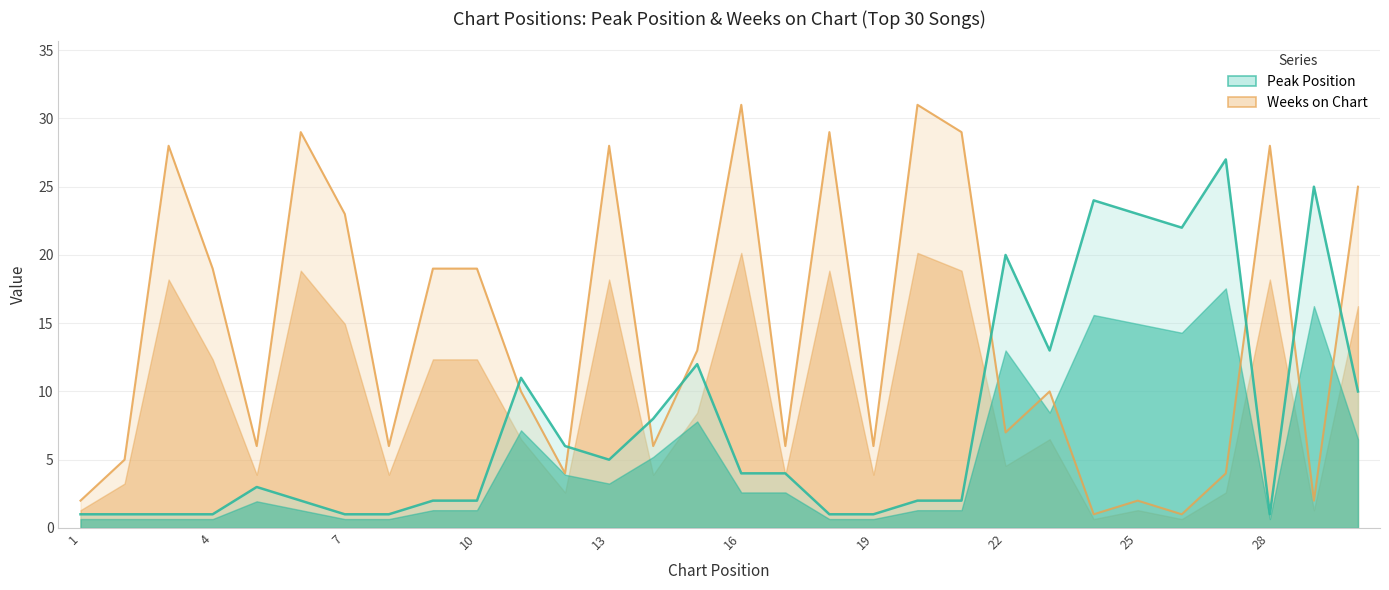

How many distinct data groups are displayed?

2